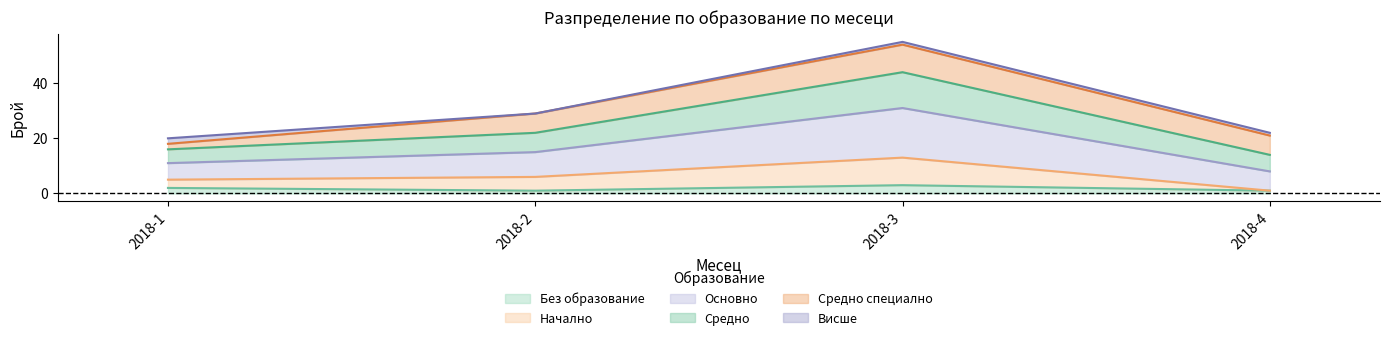

What is the highest value of the Без образование series?

3